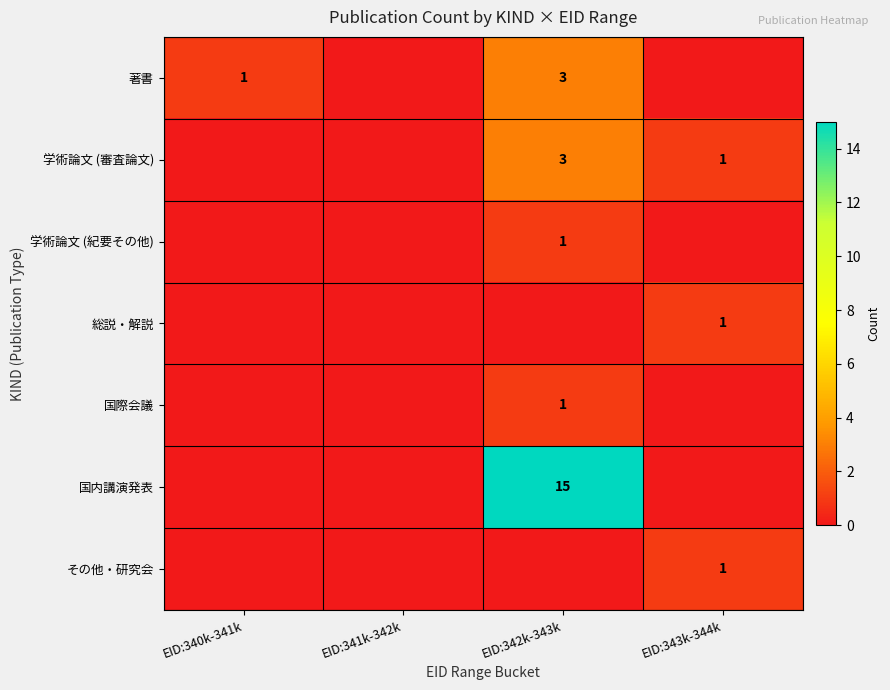

What is the maximum value shown in the chart?

15